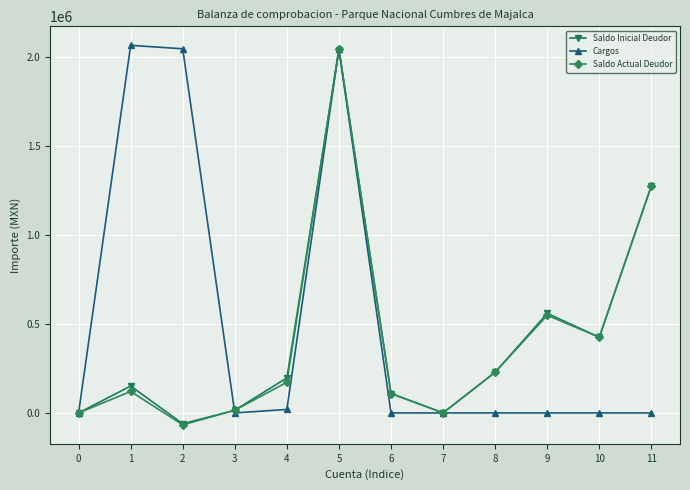

What is the value of the Saldo Actual Deudor point at the 10th from the left?

548030.0